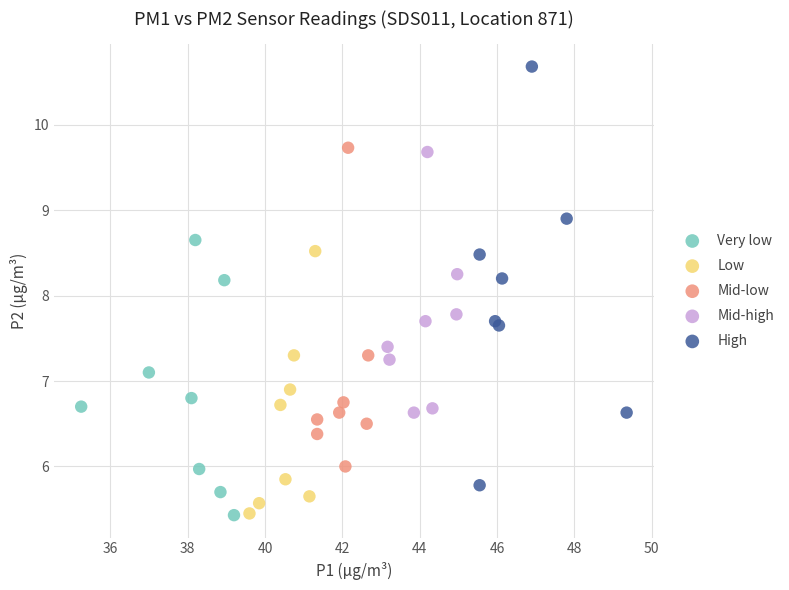

What are all the series names shown in the legend?

Very low, Low, Mid-low, Mid-high, High